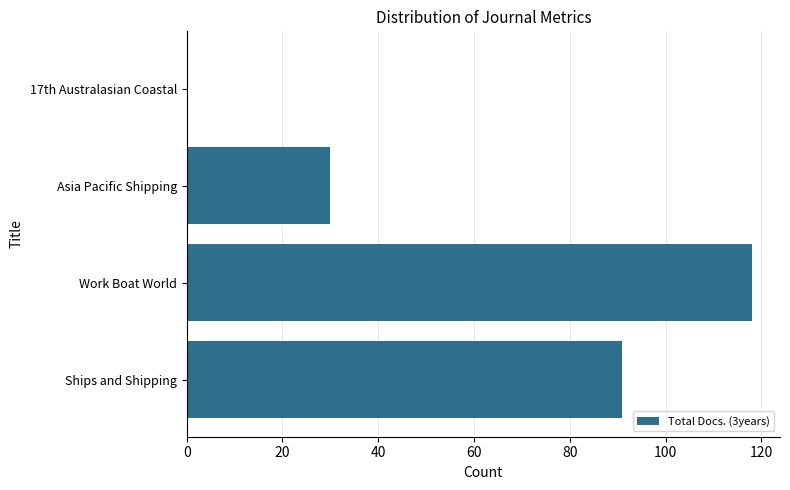

What is the sum of all values?

239